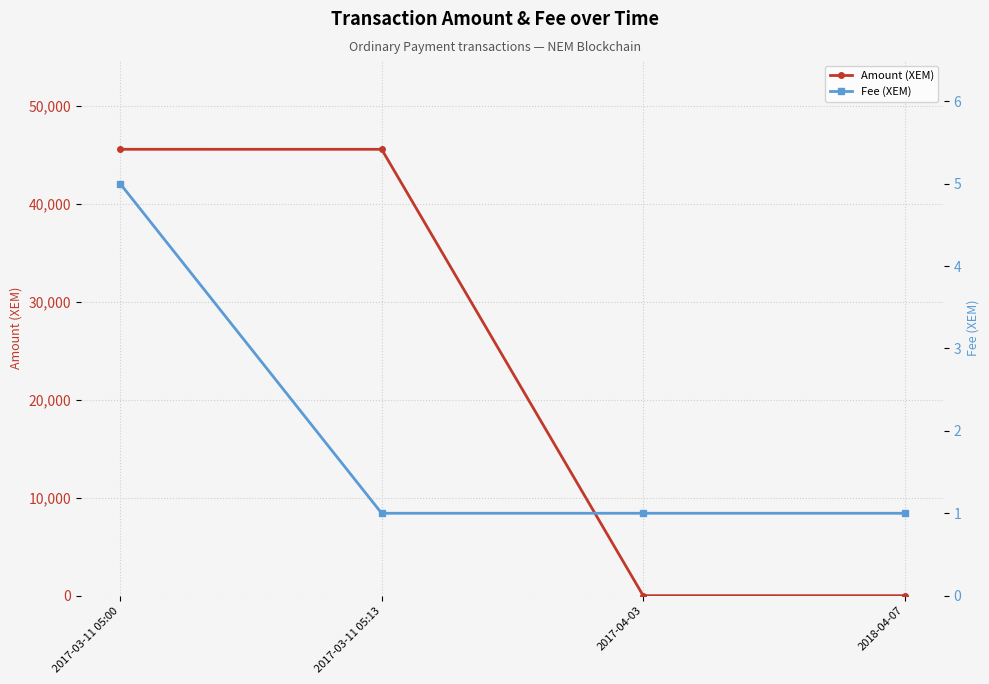

Is it true that Amount (XEM) equals 45558.0 at 2017-03-11 05:00?

True